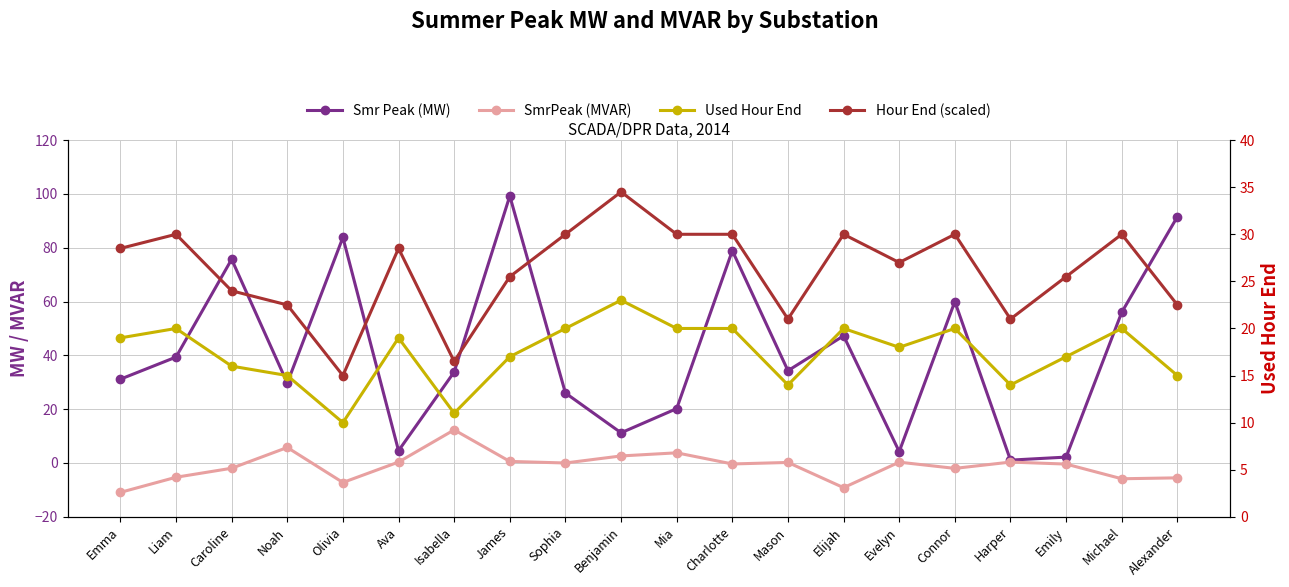

What position from the right is Olivia?

16